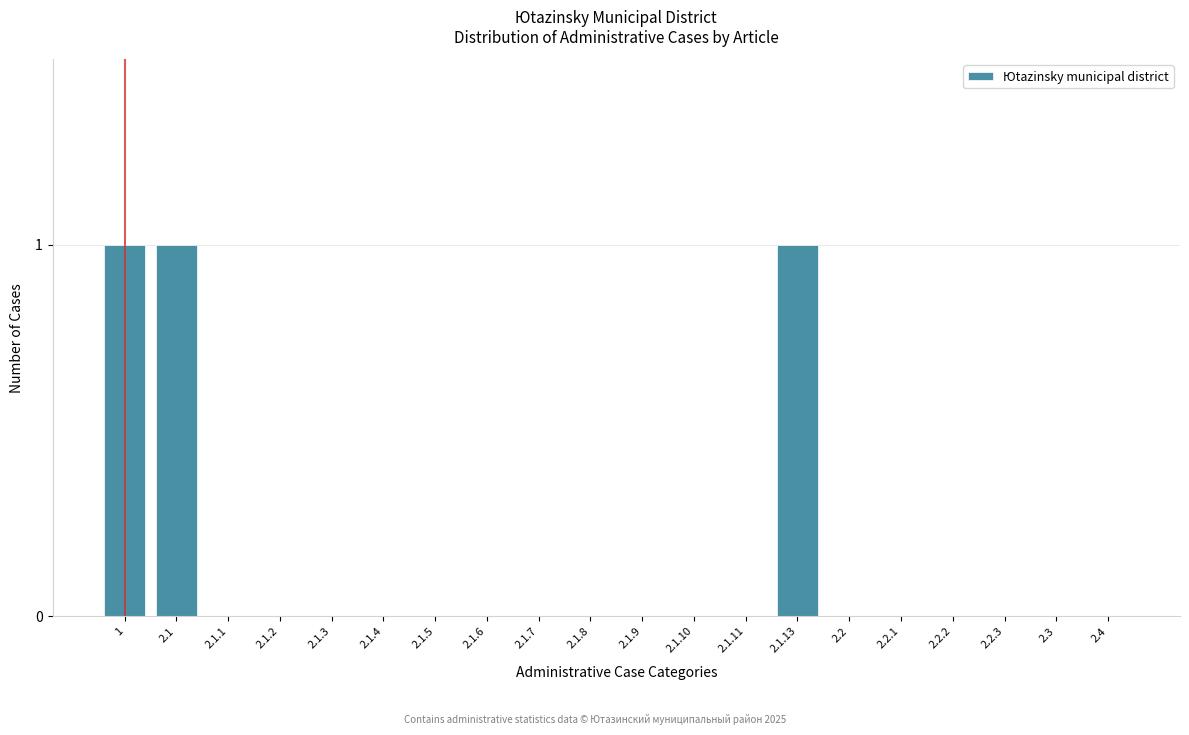

Reading right to left, extract all data points from this chart.

2.4=0	2.3=0	2.2.3=0	2.2.2=0	2.2.1=0	2.2=0	2.1.13=1	2.1.11=0	2.1.10=0	2.1.9=0	2.1.8=0	2.1.7=0	2.1.6=0	2.1.5=0	2.1.4=0	2.1.3=0	2.1.2=0	2.1.1=0	2.1=1	1=1